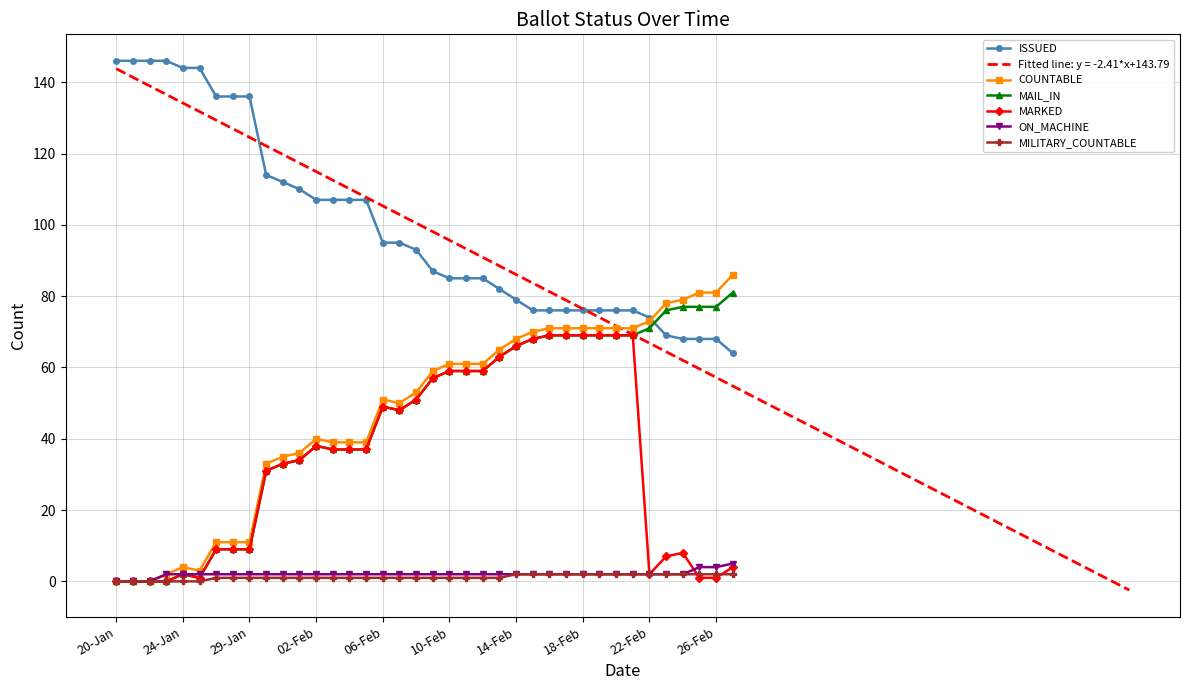

What is the greatest value displayed?

146